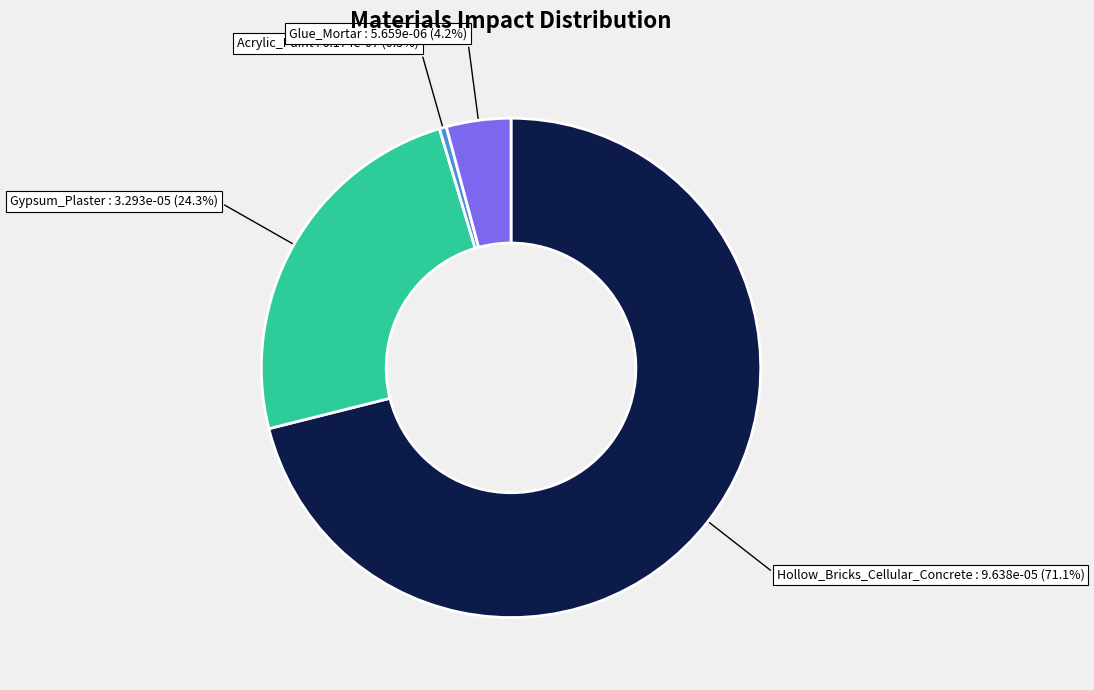

Is there a majority slice in this chart?

Yes